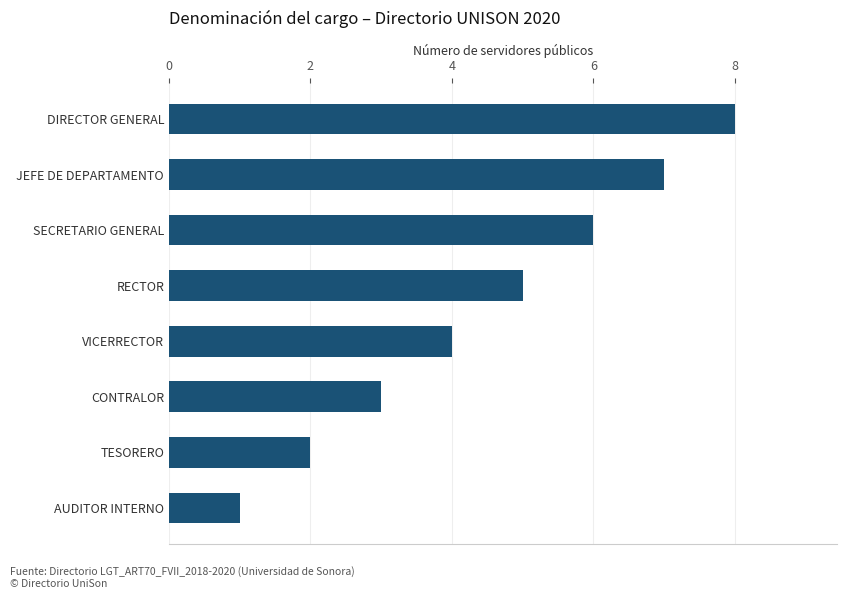

The chart shows a value of 8 at DIRECTOR GENERAL. True or false?

True